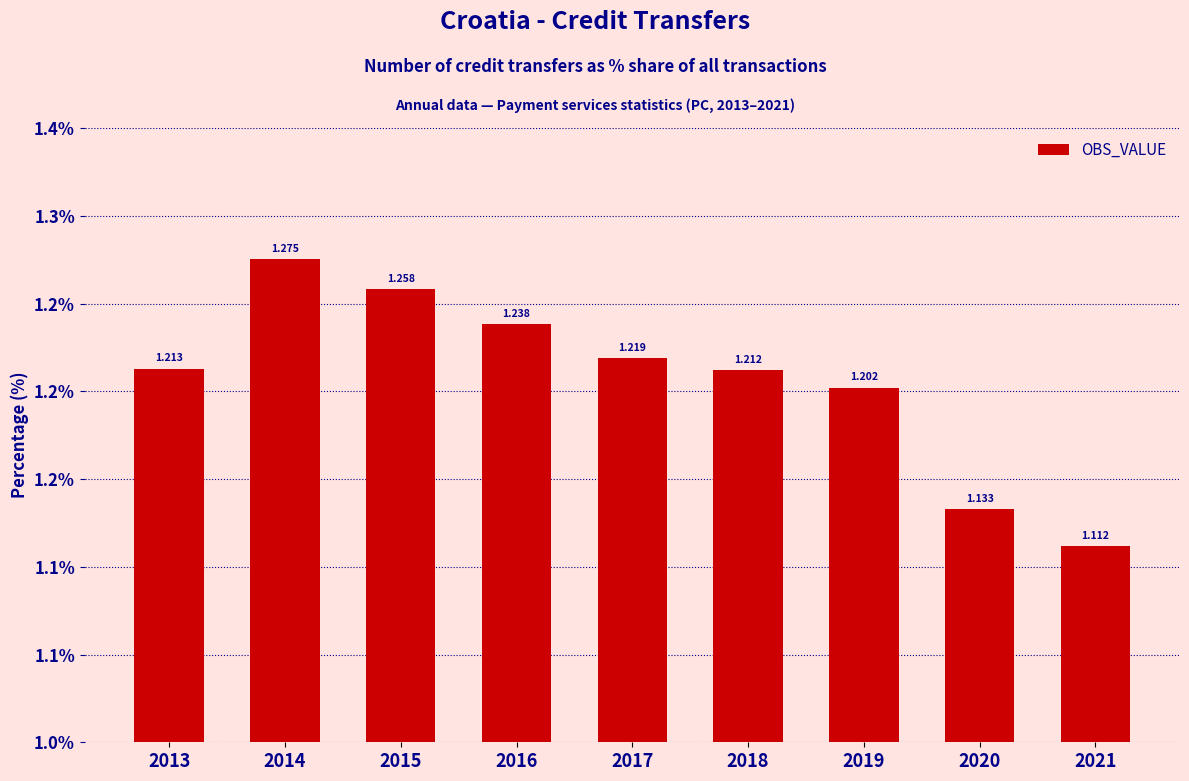

What is the difference between the maximum and minimum values?

0.2